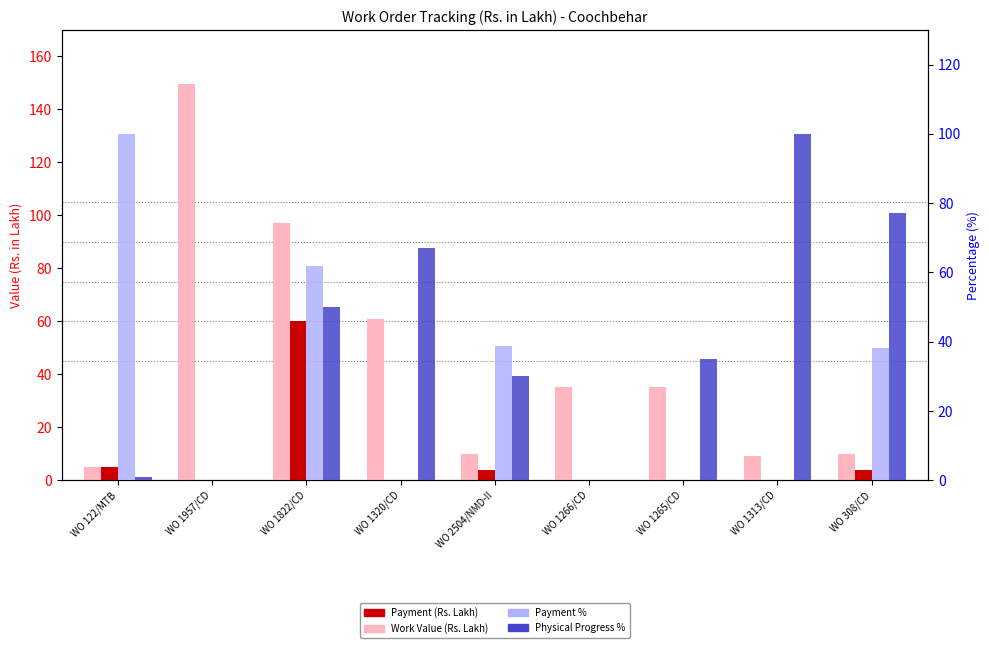

Which series has the largest range (max minus min)?

Work Value